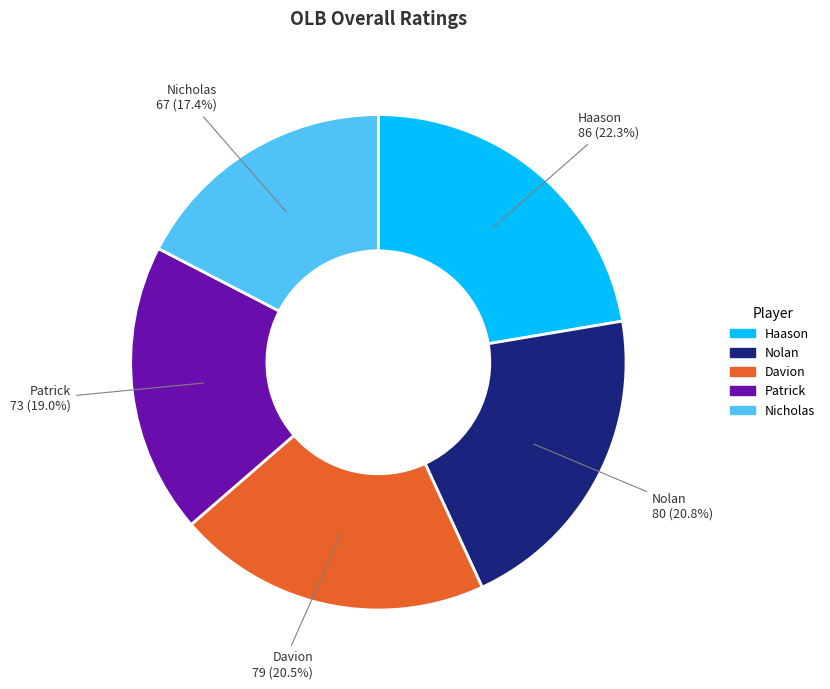

To the nearest percent, what is the difference between the Haason and Davion slice percentages?

2%